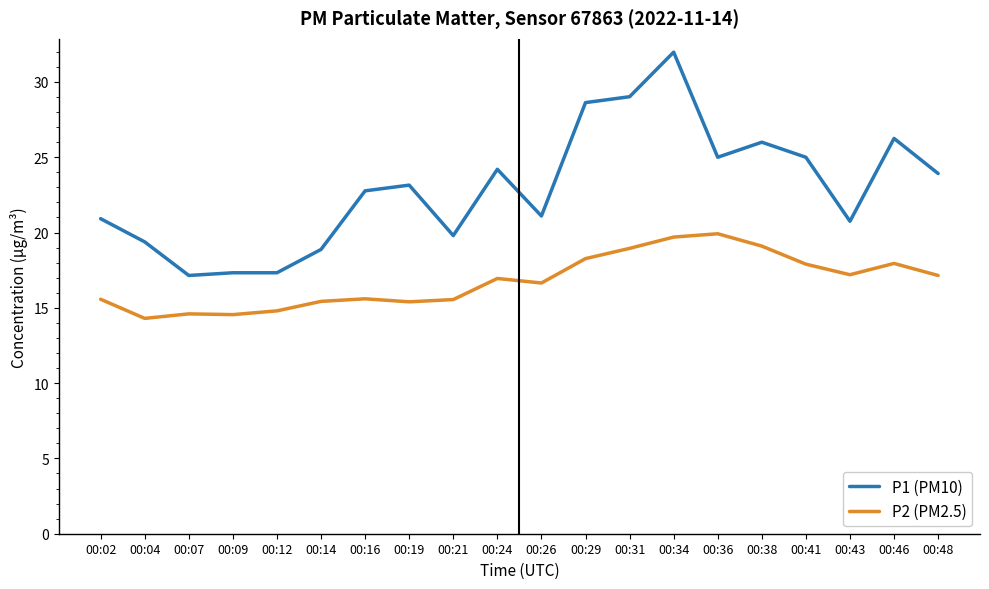

At which category does the chart reach its peak across all series?

00:34